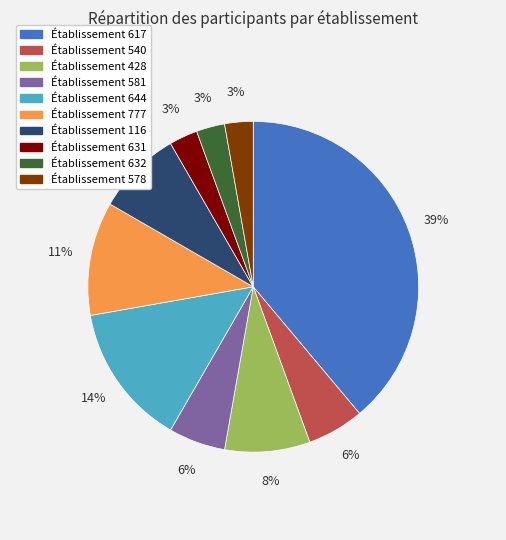

To the nearest percent, what is the average slice percentage?

10%